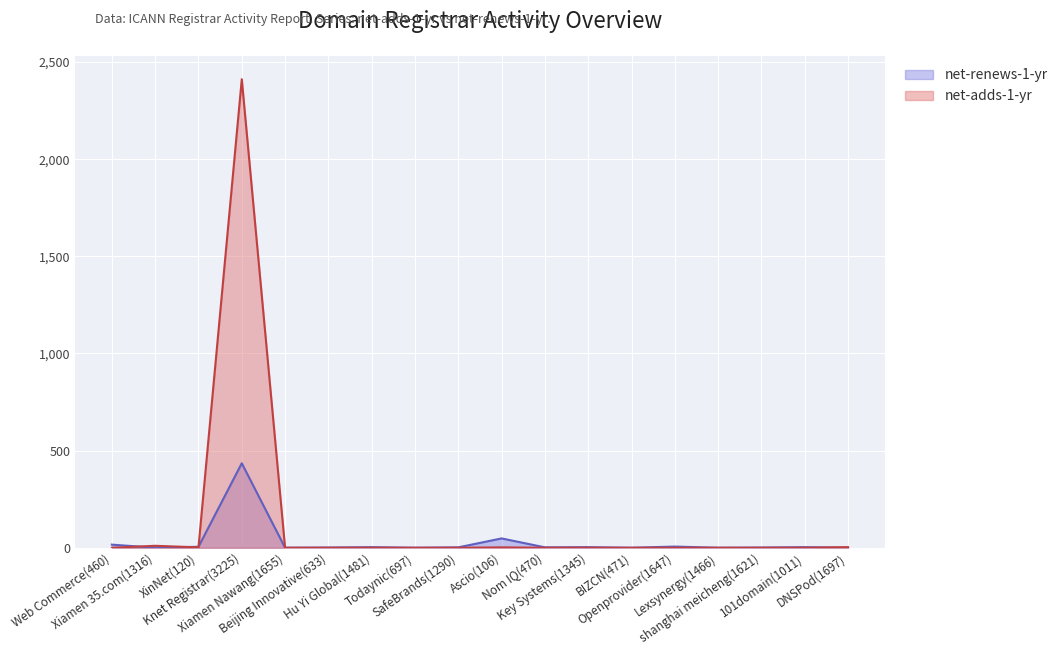

What position from the left is Knet Registrar(3225)?

4